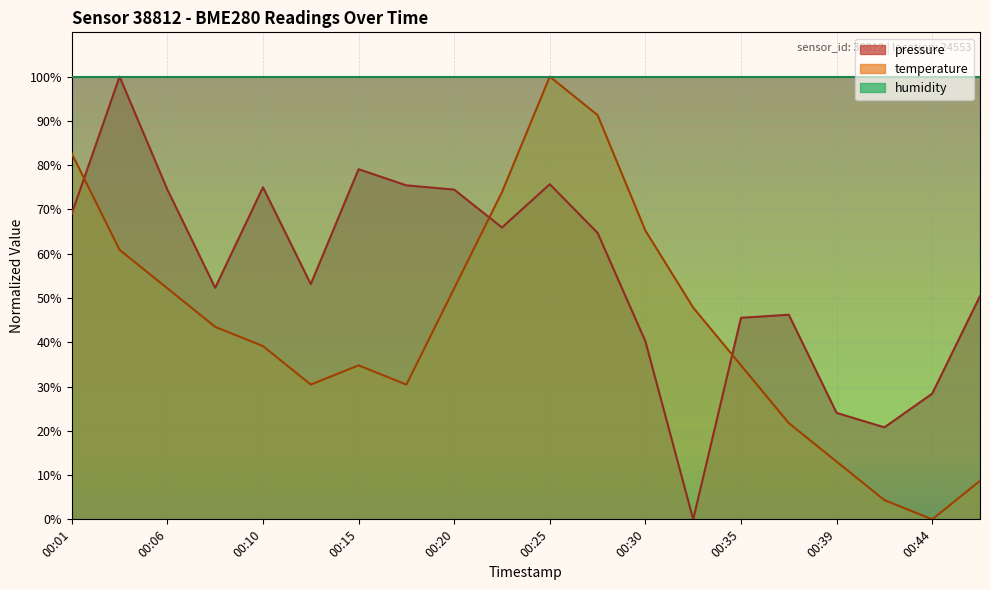

The pressure series shows 52.3 at 00:08. True or false?

True